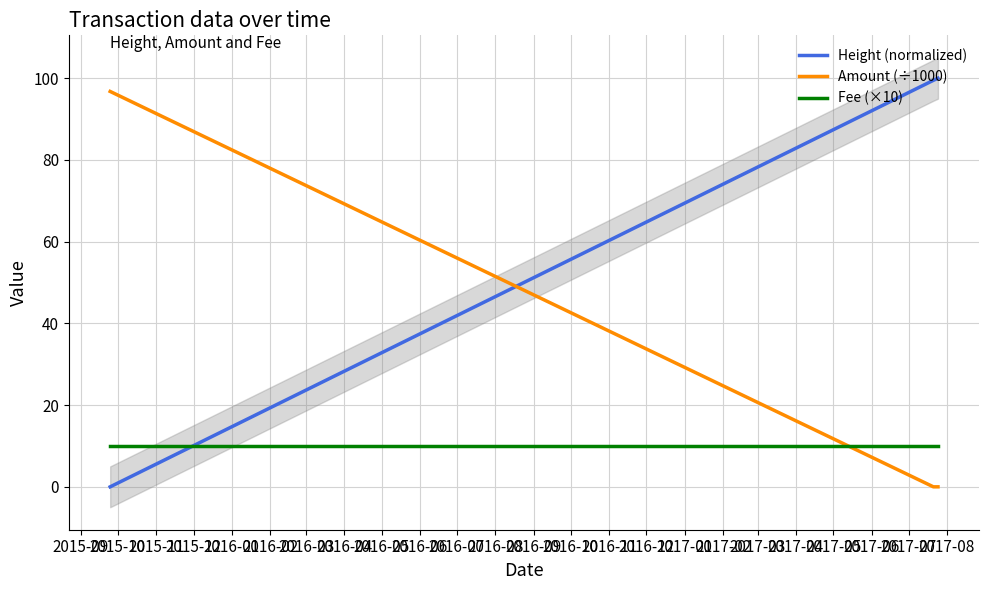

Which series has the largest total across all categories?

Height (normalized)